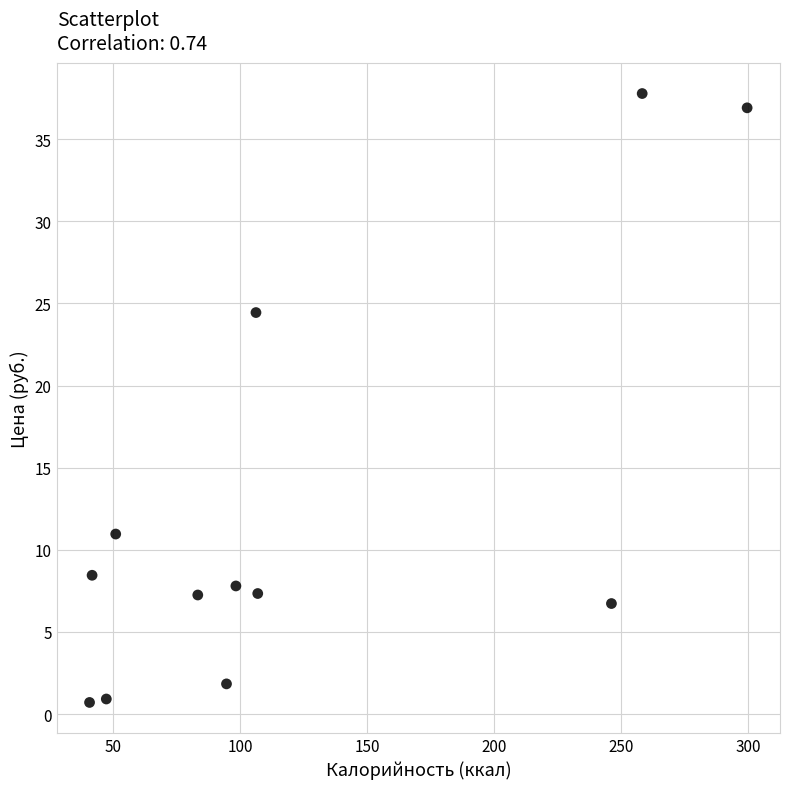

What is the range of X values (max minus min)?

258.8